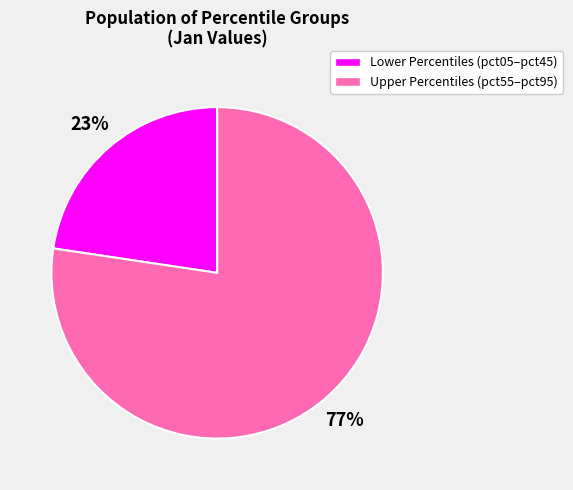

Is there a majority slice in this chart?

Yes